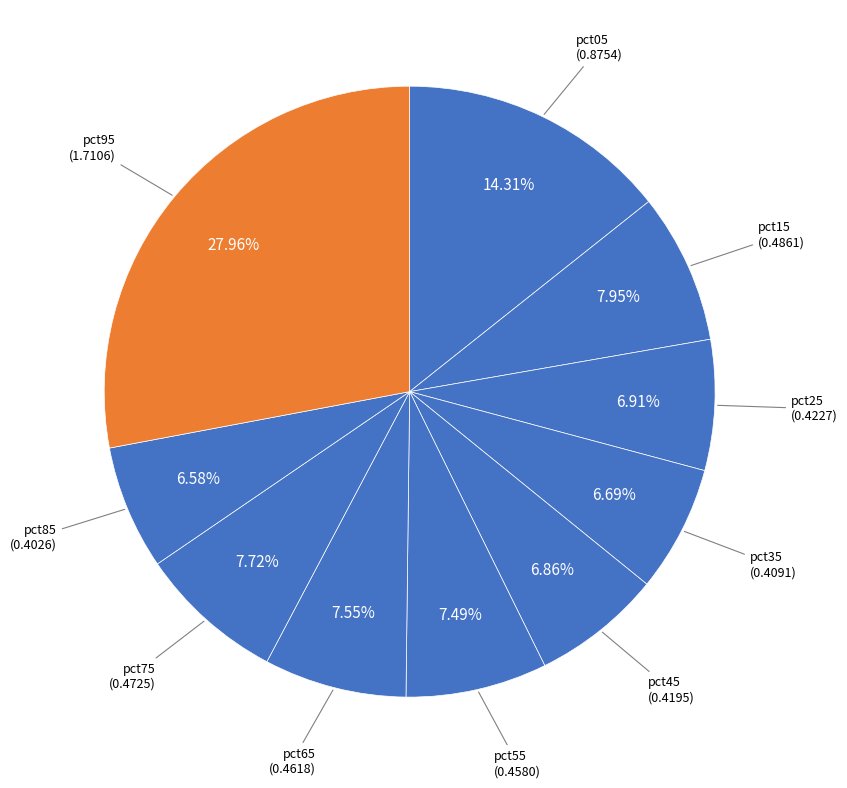

How many segments does this pie chart have?

10